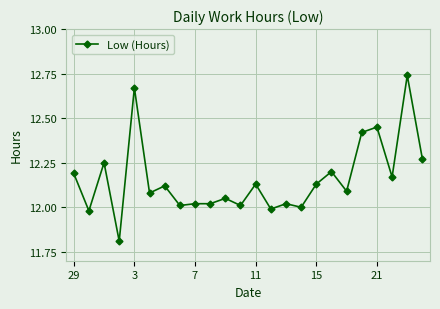

What is the sum of all values?

291.8